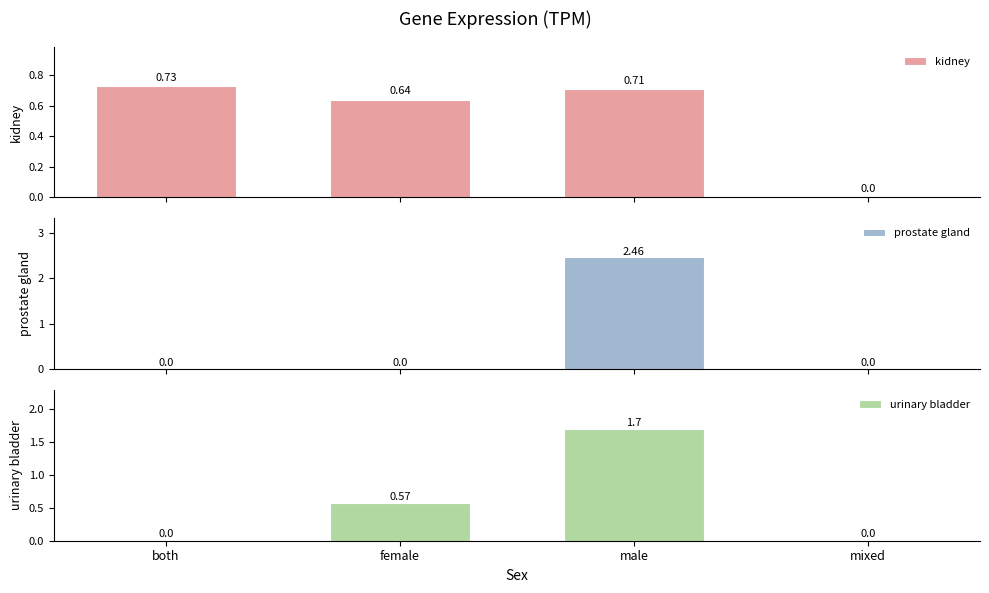

What are all the series names shown in the legend?

kidney, prostate gland, urinary bladder